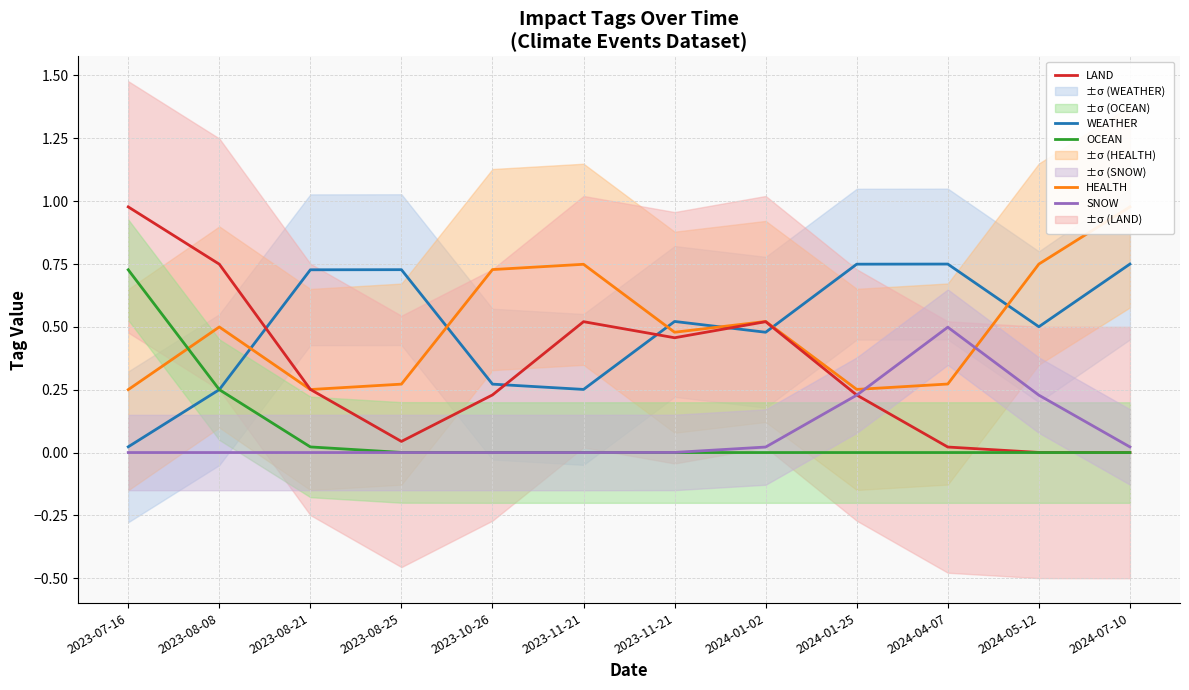

What is the label of the 8th point from the left?

2024-01-02